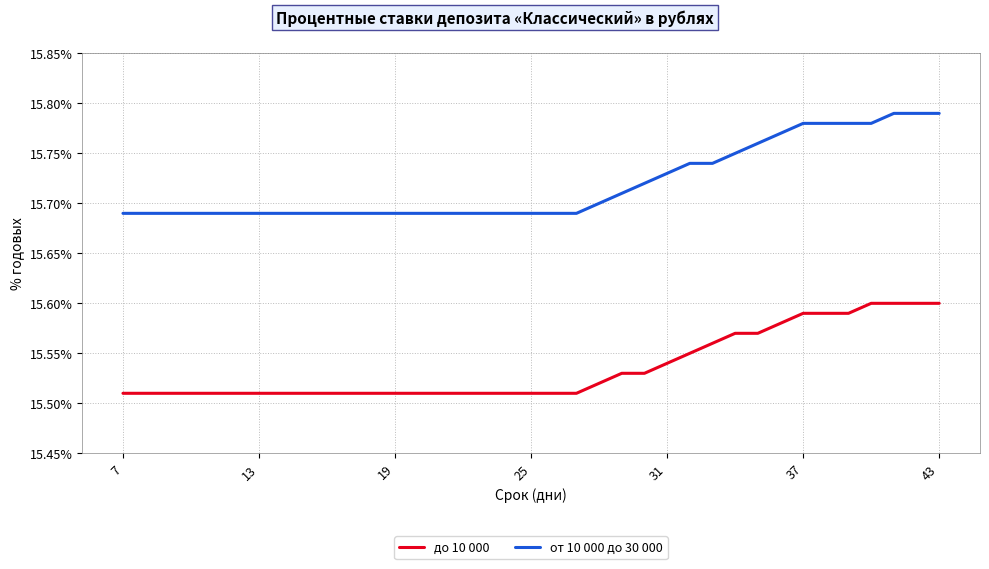

Which series has the largest total across all categories?

от 10 000 до 30 000